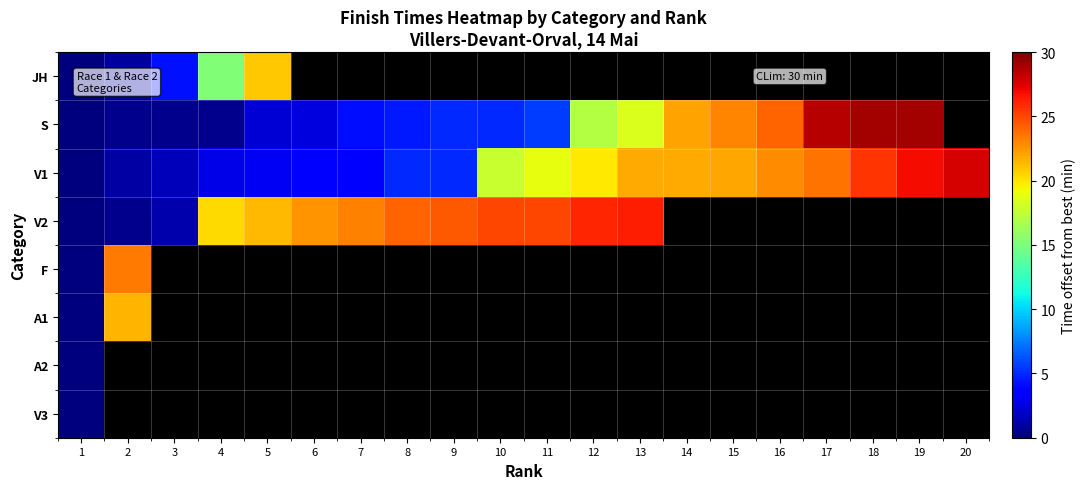

At how many categories does at least one series exceed 1?

19